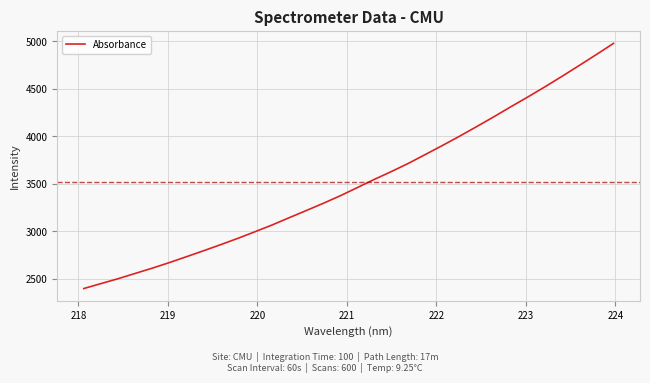

What is the difference between the maximum and minimum values?

2578.4